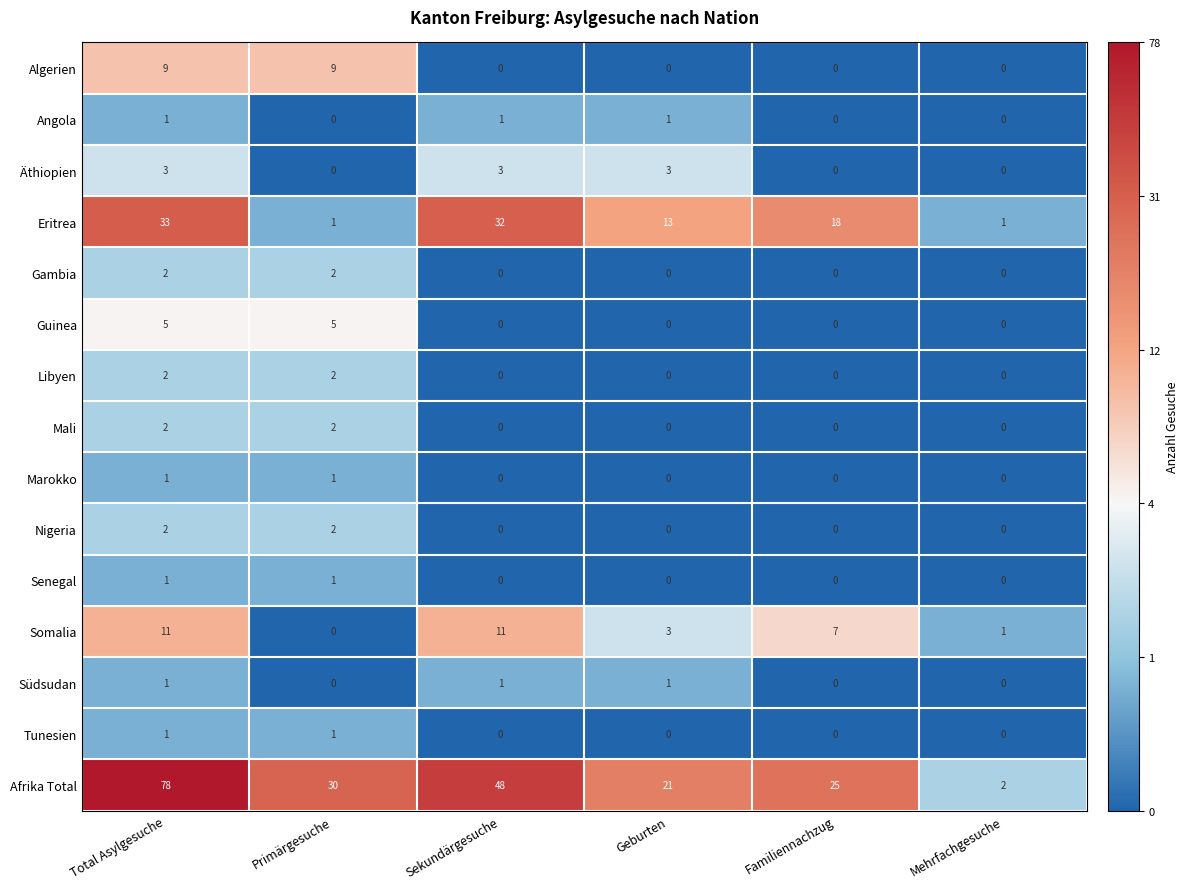

At how many categories does at least one series exceed 1?

6